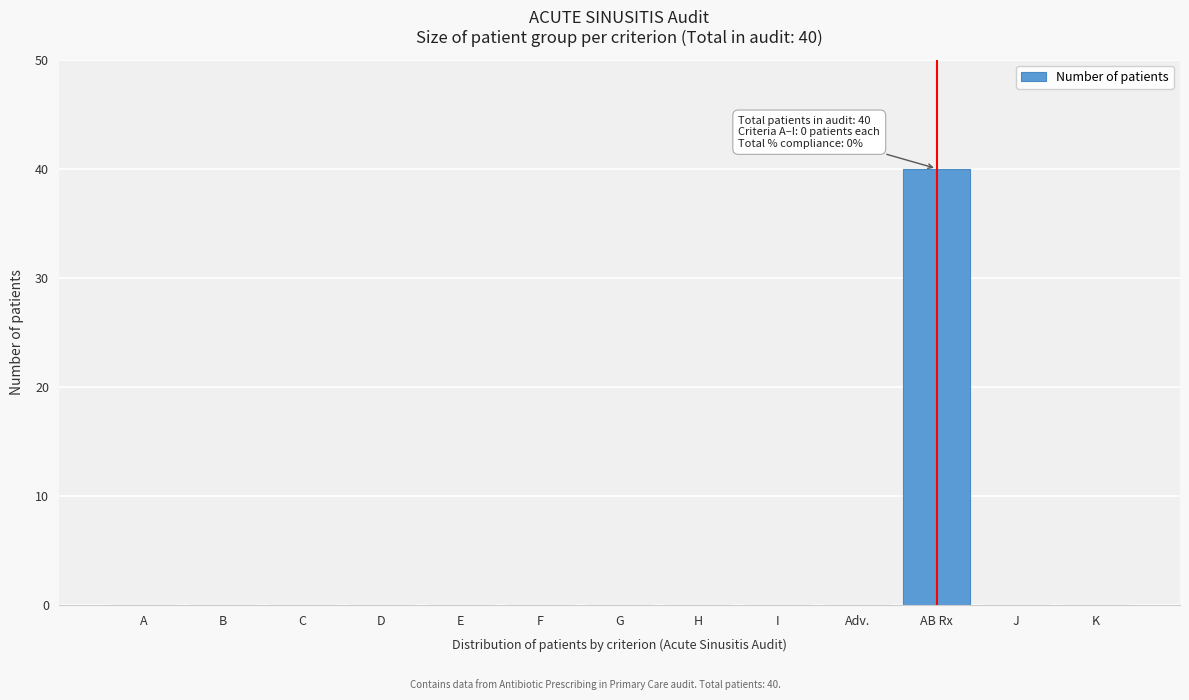

Reading right to left, transcribe all the data shown in this chart.

K=0	J=0	AB Rx=40	Adv.=0	I=0	H=0	G=0	F=0	E=0	D=0	C=0	B=0	A=0